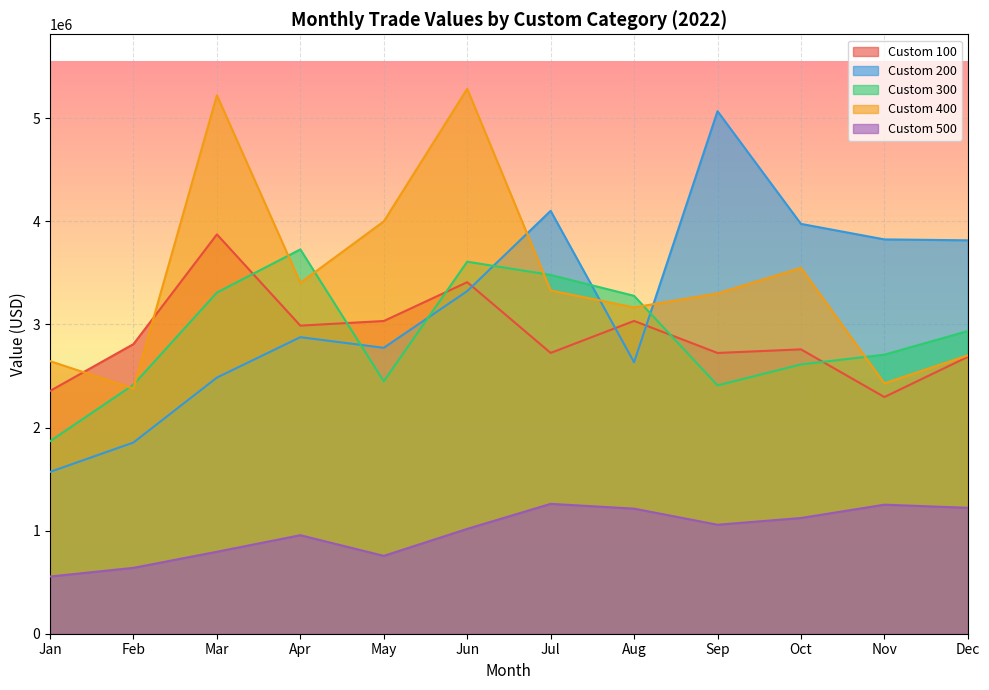

True or false: Value-Jul and Value-Apr cross at least once.

True